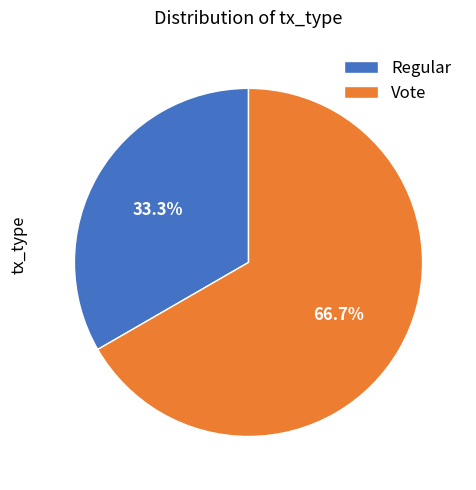

True or false: Vote accounts for 75% of the total.

False